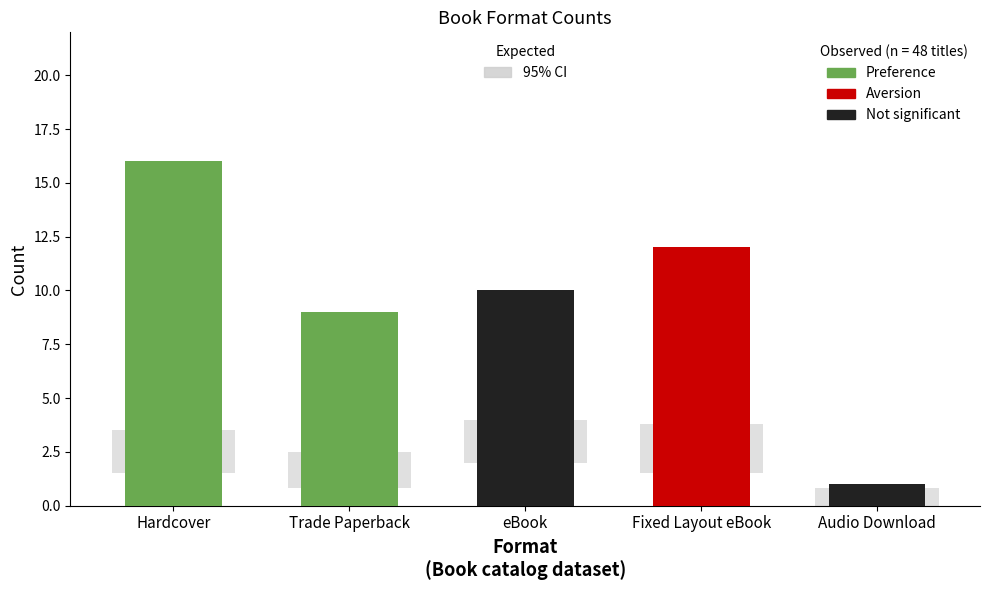

Reading left to right, list all the values displayed in this chart.

Hardcover=16	Trade Paperback=9	eBook=10	Fixed Layout eBook=12	Audio Download=1